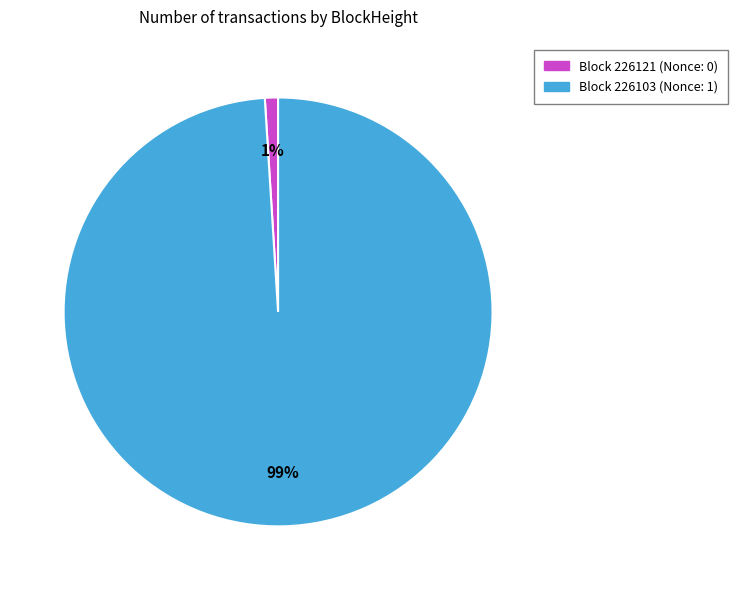

Is there any slice that represents more than half of the pie?

Yes